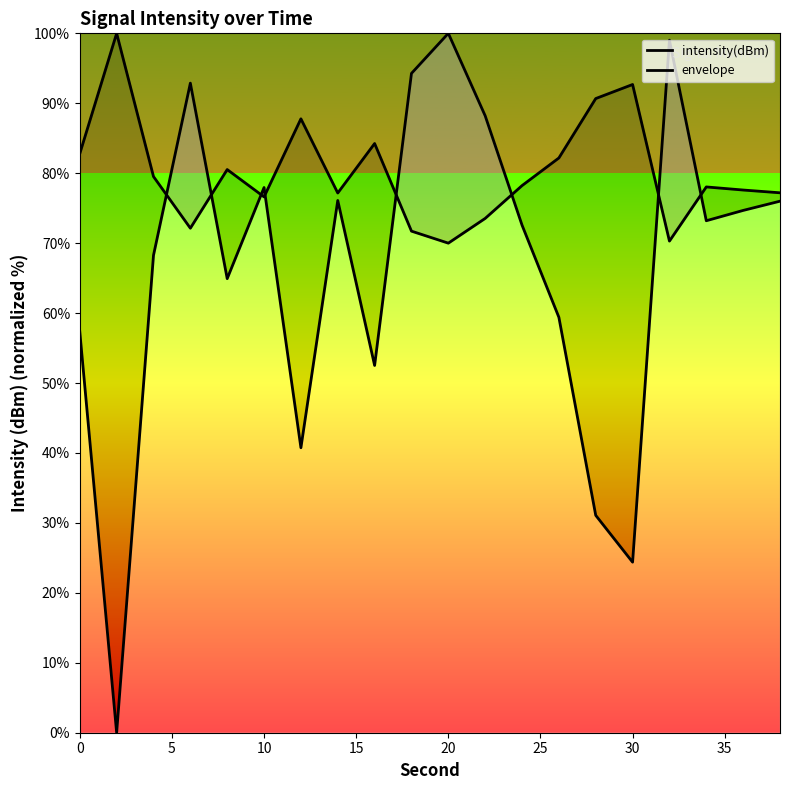

Is the value of envelope at 25 greater than the value of intensity(dBm) at 10?

Yes